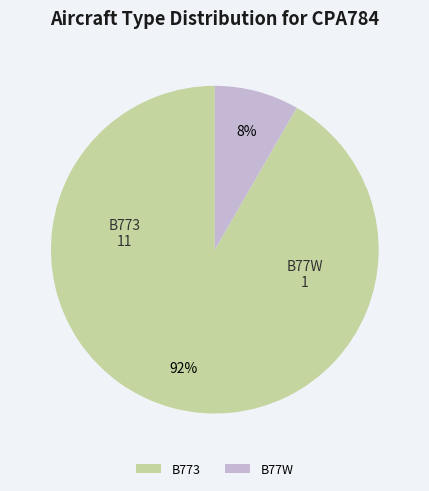

Which has a higher value, B773 or B77W?

B773